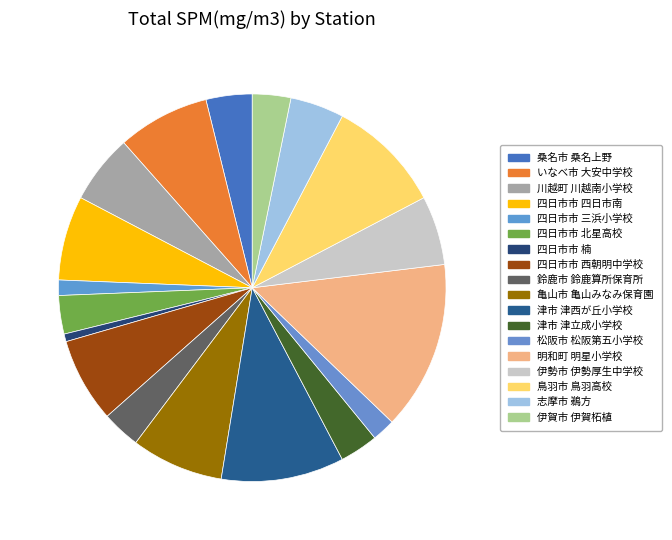

How many slices are in this pie chart?

18